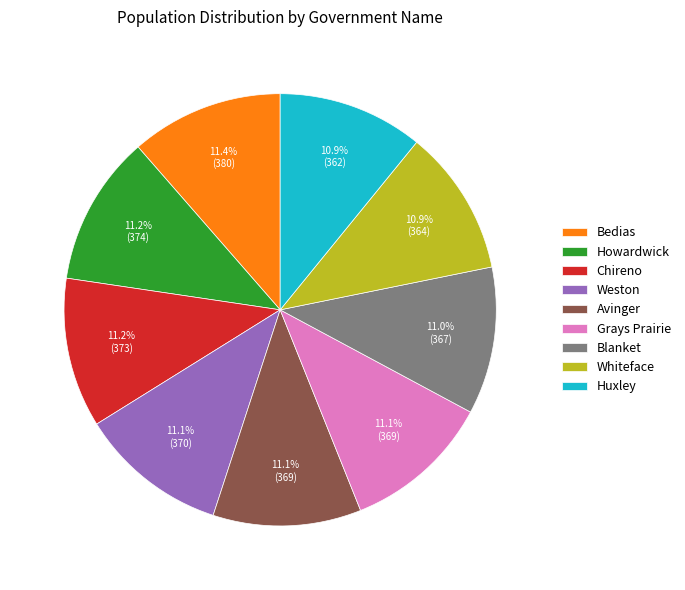

Does Avinger account for over 50% of the chart?

No